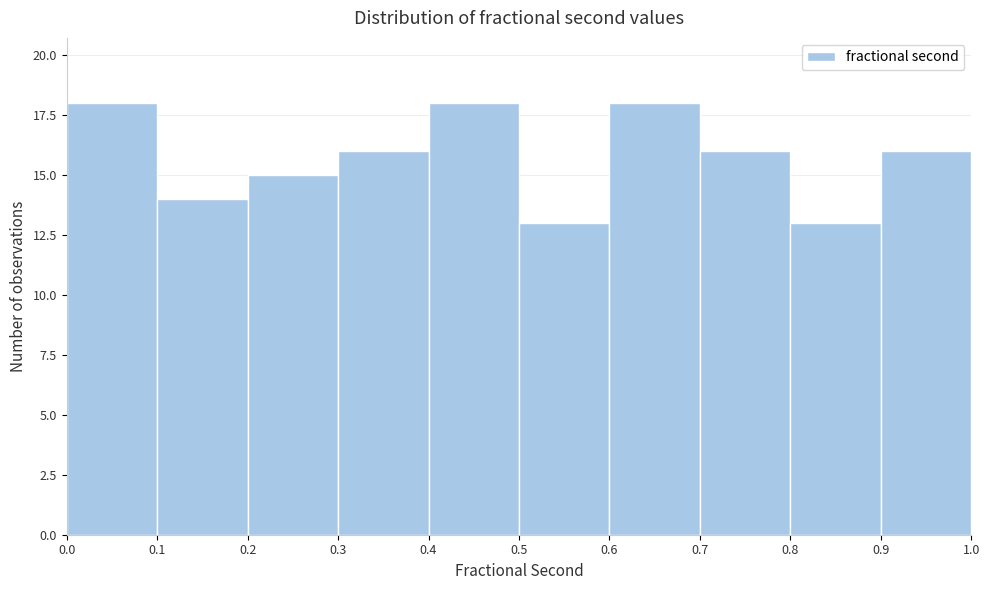

Reading left to right, transcribe this chart: for each bar, give the range it covers on the x-axis and its height. The values are not printed on the chart, so give them approximately, as read against the axis.

0.0 to 0.1: 18
0.1 to 0.2: 14
0.2 to 0.3: 15
0.3 to 0.4: 16
0.4 to 0.5: 18
0.5 to 0.6: 13
0.6 to 0.7: 18
0.7 to 0.8: 16
0.8 to 0.9: 13
0.9 to 1.0: 16